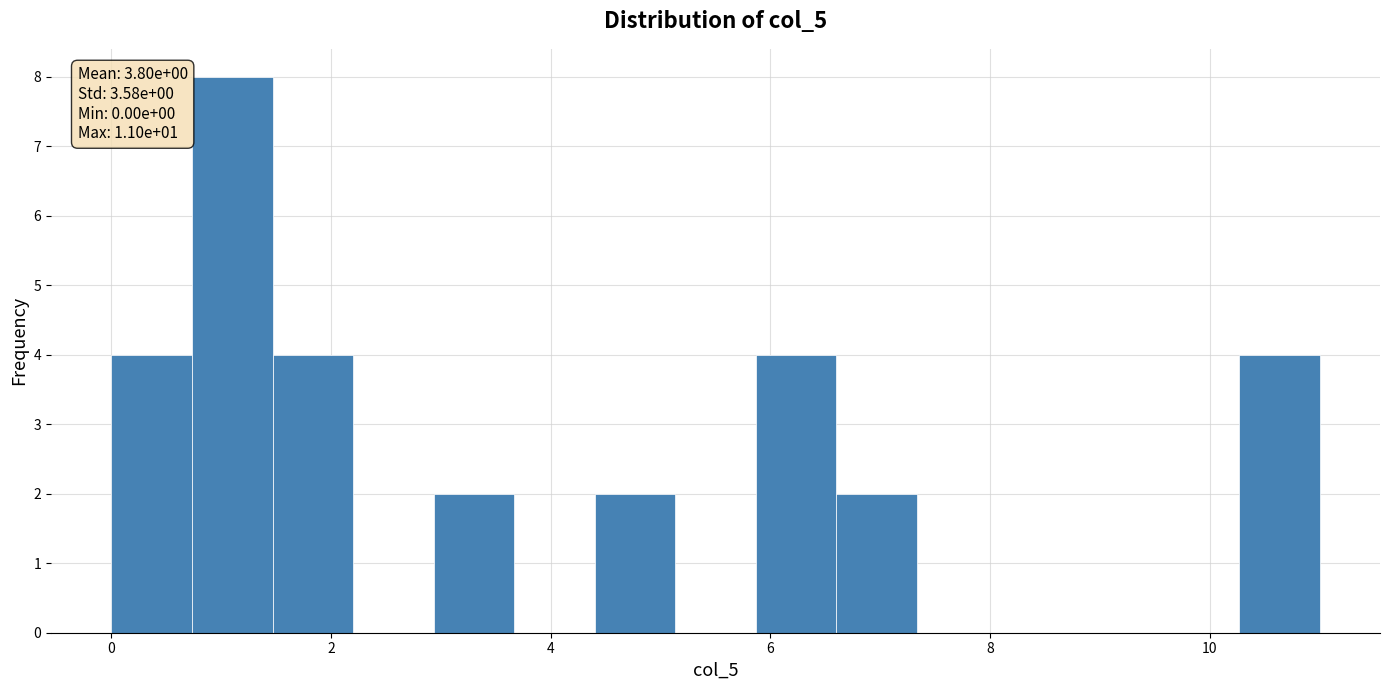

Read against the x-axis, roughly where is the centre of the tallest bar?

1.2